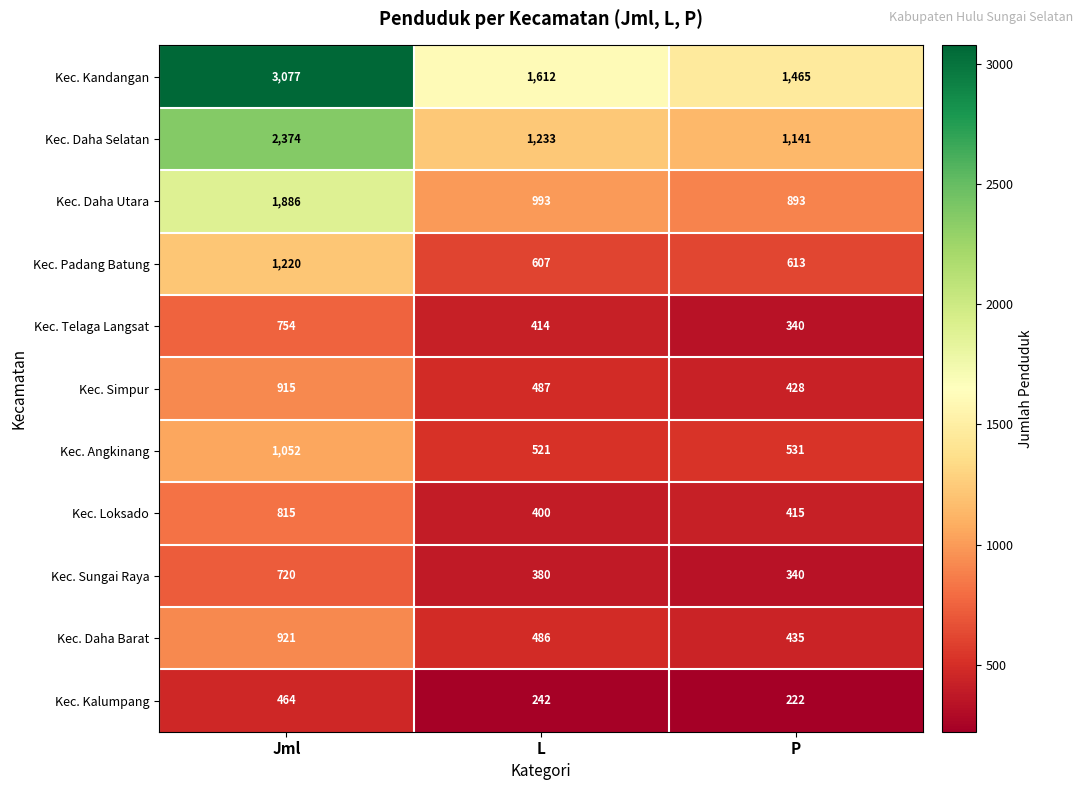

At L, list the series in order from largest to smallest.

Kec. Kandangan, Kec. Daha Selatan, Kec. Daha Utara, Kec. Padang Batung, Kec. Angkinang, Kec. Simpur, Kec. Daha Barat, Kec. Telaga Langsat, Kec. Loksado, Kec. Sungai Raya, Kec. Kalumpang